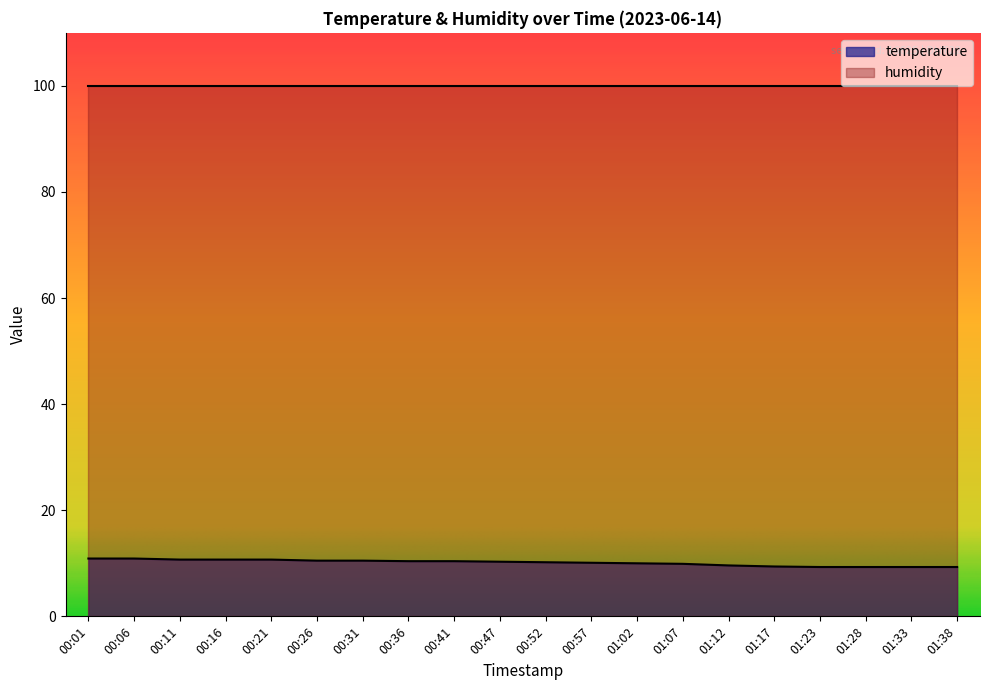

Where is the data nearest to the value 10?

01:02